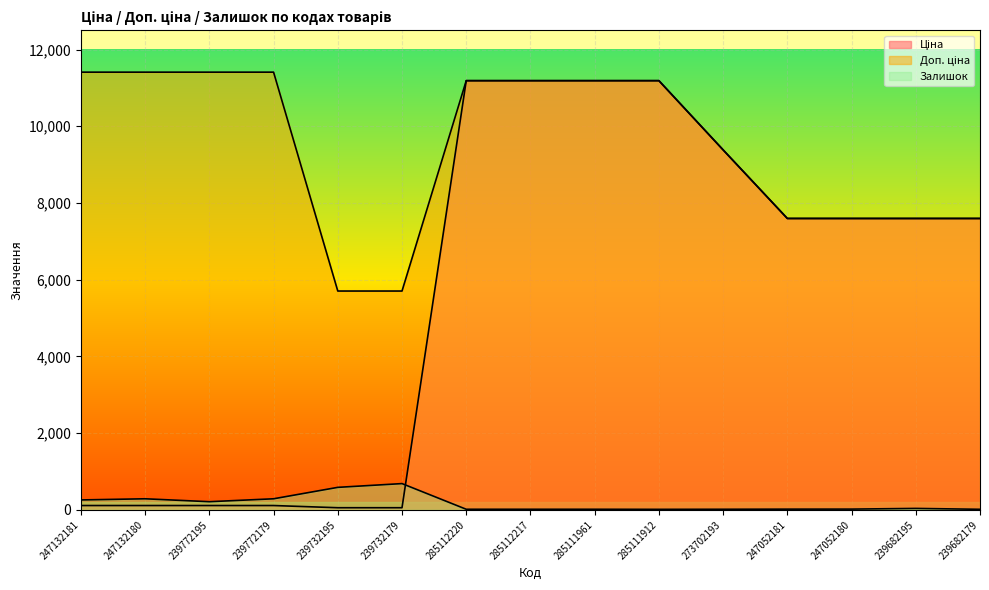

The Залишок series shows 85.7 at 239772195. True or false?

False